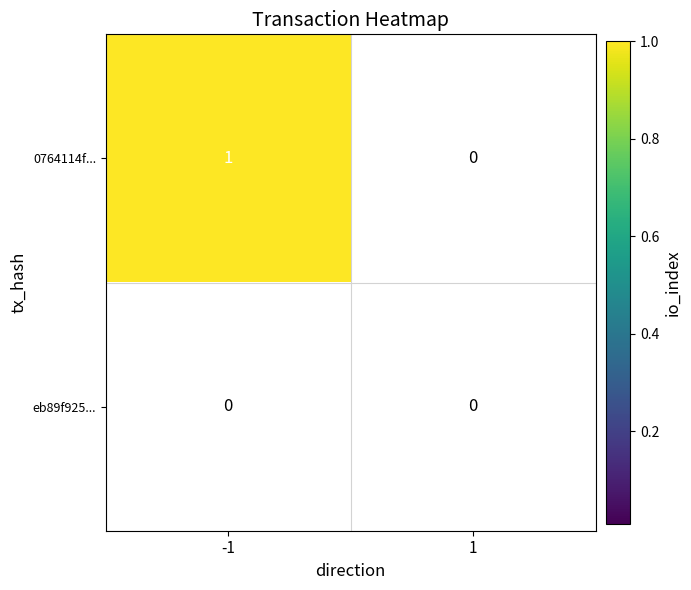

Reading right to left, list all the values displayed in this chart.

0764114f...: 1=0	-1=1
eb89f925...: 1=0	-1=0